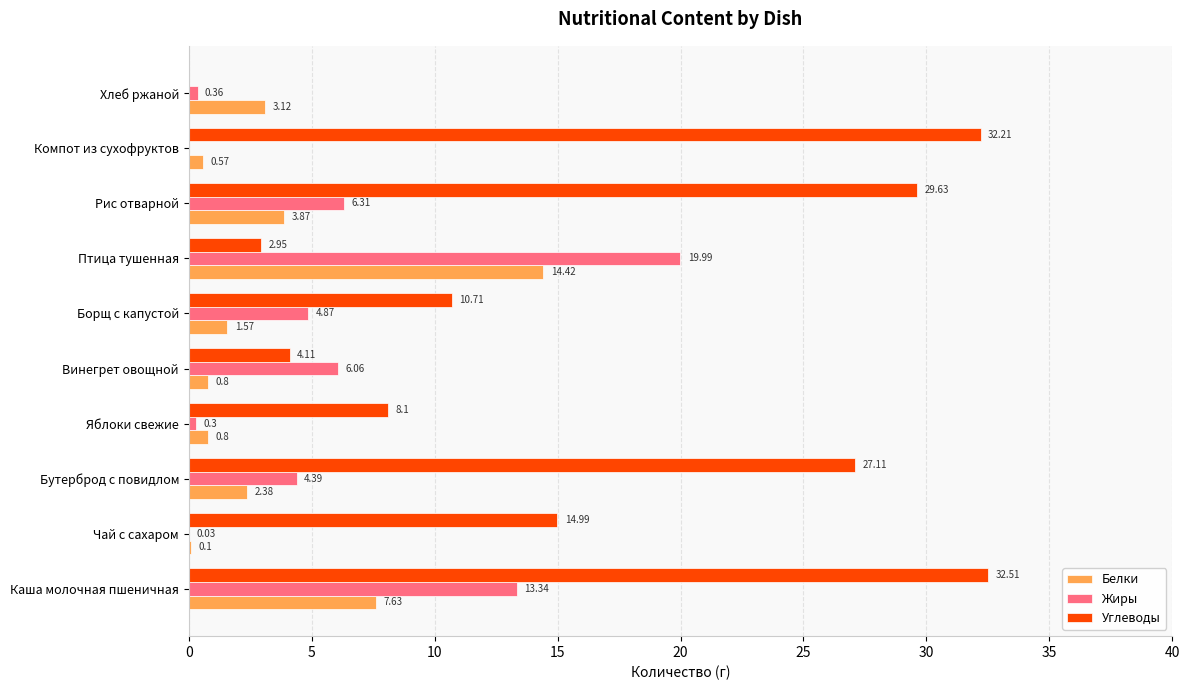

Between Борщ с капустой and Хлеб ржаной, which series saw the biggest shift?

Углеводы